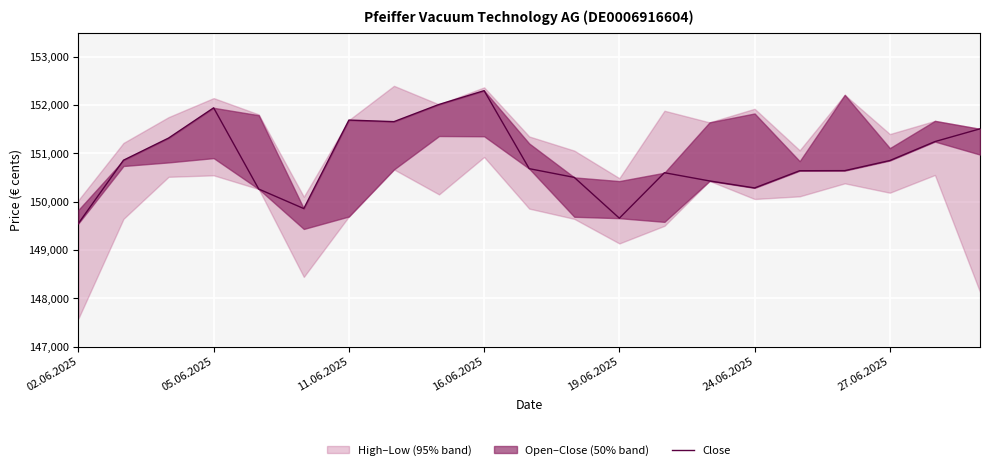

What is the approximate value at 11?

150503